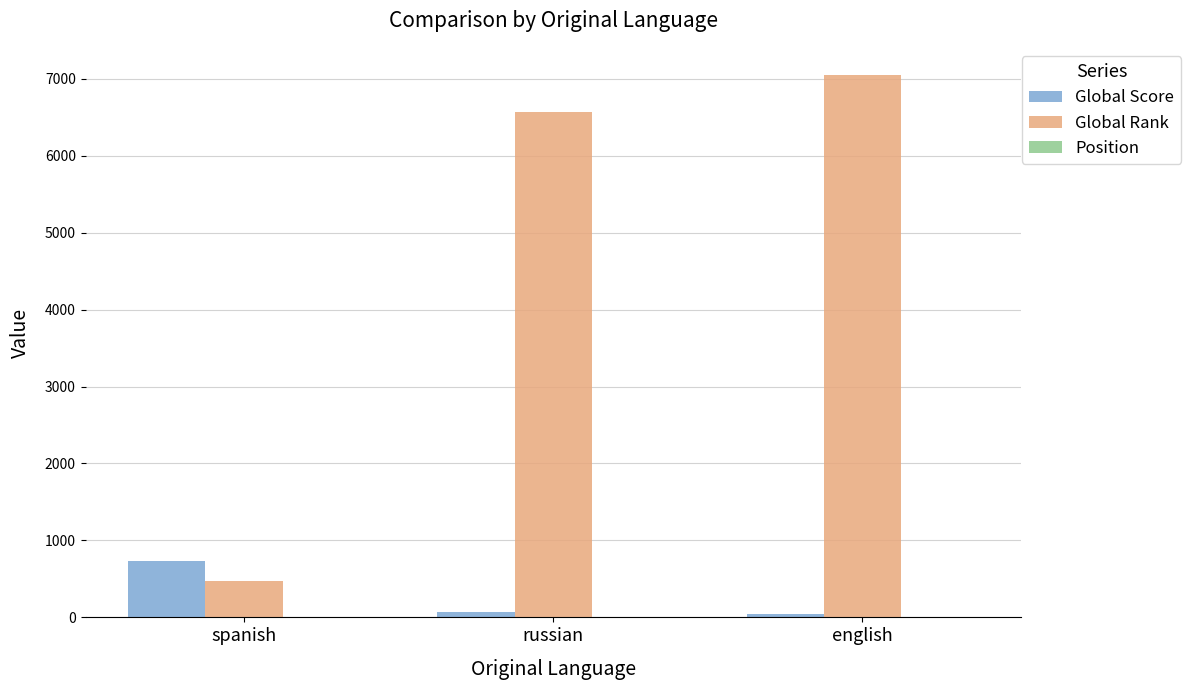

Which series changed the most between spanish and english?

Global Rank